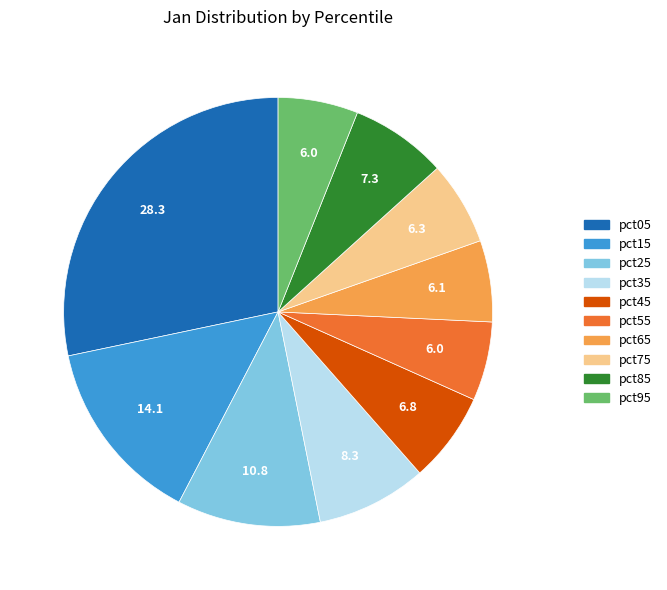

Which slice is the largest?

pct05